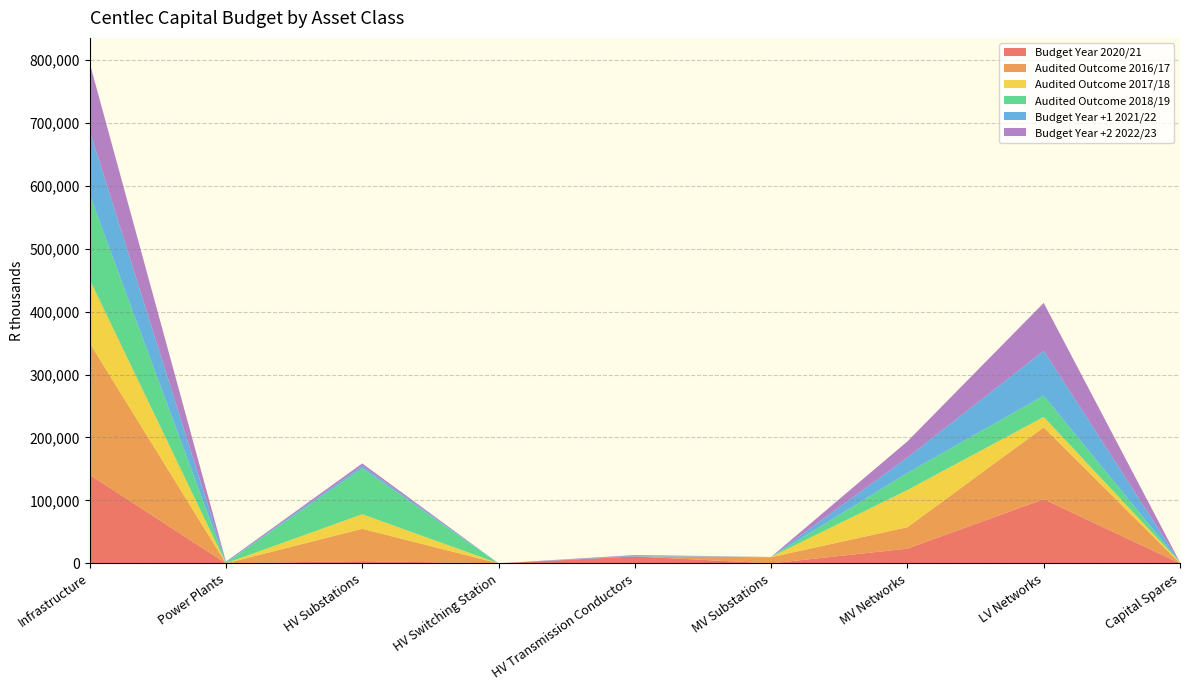

Reading left to right, extract all data points from this chart.

Budget Year 2020/21: Infrastructure=140757764.9	Power Plants=0.0	HV Substations=3526213.9	HV Switching Station=0.0	HV Transmission Conductors=11000000.0	MV Substations=0.0	MV Networks=23348604.0	LV Networks=101882947.0	Capital Spares=0.0
Audited Outcome 2016/17: Infrastructure=209364519.9	Power Plants=0.0	HV Substations=51346274.0	HV Switching Station=0.0	HV Transmission Conductors=0.0	MV Substations=9767265.2	MV Networks=34051360.9	LV Networks=114199619.8	Capital Spares=0.0
Audited Outcome 2017/18: Infrastructure=100764301.9	Power Plants=58297.4	HV Substations=23087009.8	HV Switching Station=0.0	HV Transmission Conductors=0.0	MV Substations=490100.0	MV Networks=59062616.2	LV Networks=16465212.9	Capital Spares=1601065.6
Audited Outcome 2018/19: Infrastructure=134844046.2	Power Plants=591000.0	HV Substations=73175286.8	HV Switching Station=0.0	HV Transmission Conductors=0.0	MV Substations=0.0	MV Networks=27202274.1	LV Networks=33875485.2	Capital Spares=0.0
Budget Year +1 2021/22: Infrastructure=101642712.2	Power Plants=1048000.0	HV Substations=3695472.2	HV Switching Station=0.0	HV Transmission Conductors=1048000.0	MV Substations=0.0	MV Networks=24469336.0	LV Networks=71381904.0	Capital Spares=0.0
Budget Year +2 2022/23: Infrastructure=107673472.9	Power Plants=1098304.0	HV Substations=3872854.9	HV Switching Station=0.0	HV Transmission Conductors=1098304.0	MV Substations=0.0	MV Networks=25643865.0	LV Networks=75960145.0	Capital Spares=0.0